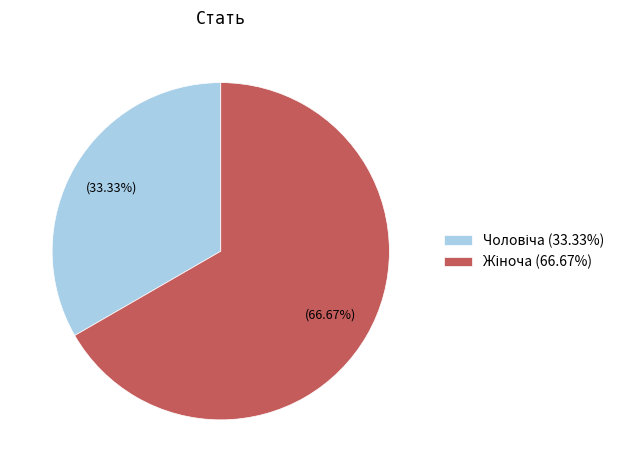

Does any single category account for the majority?

Yes